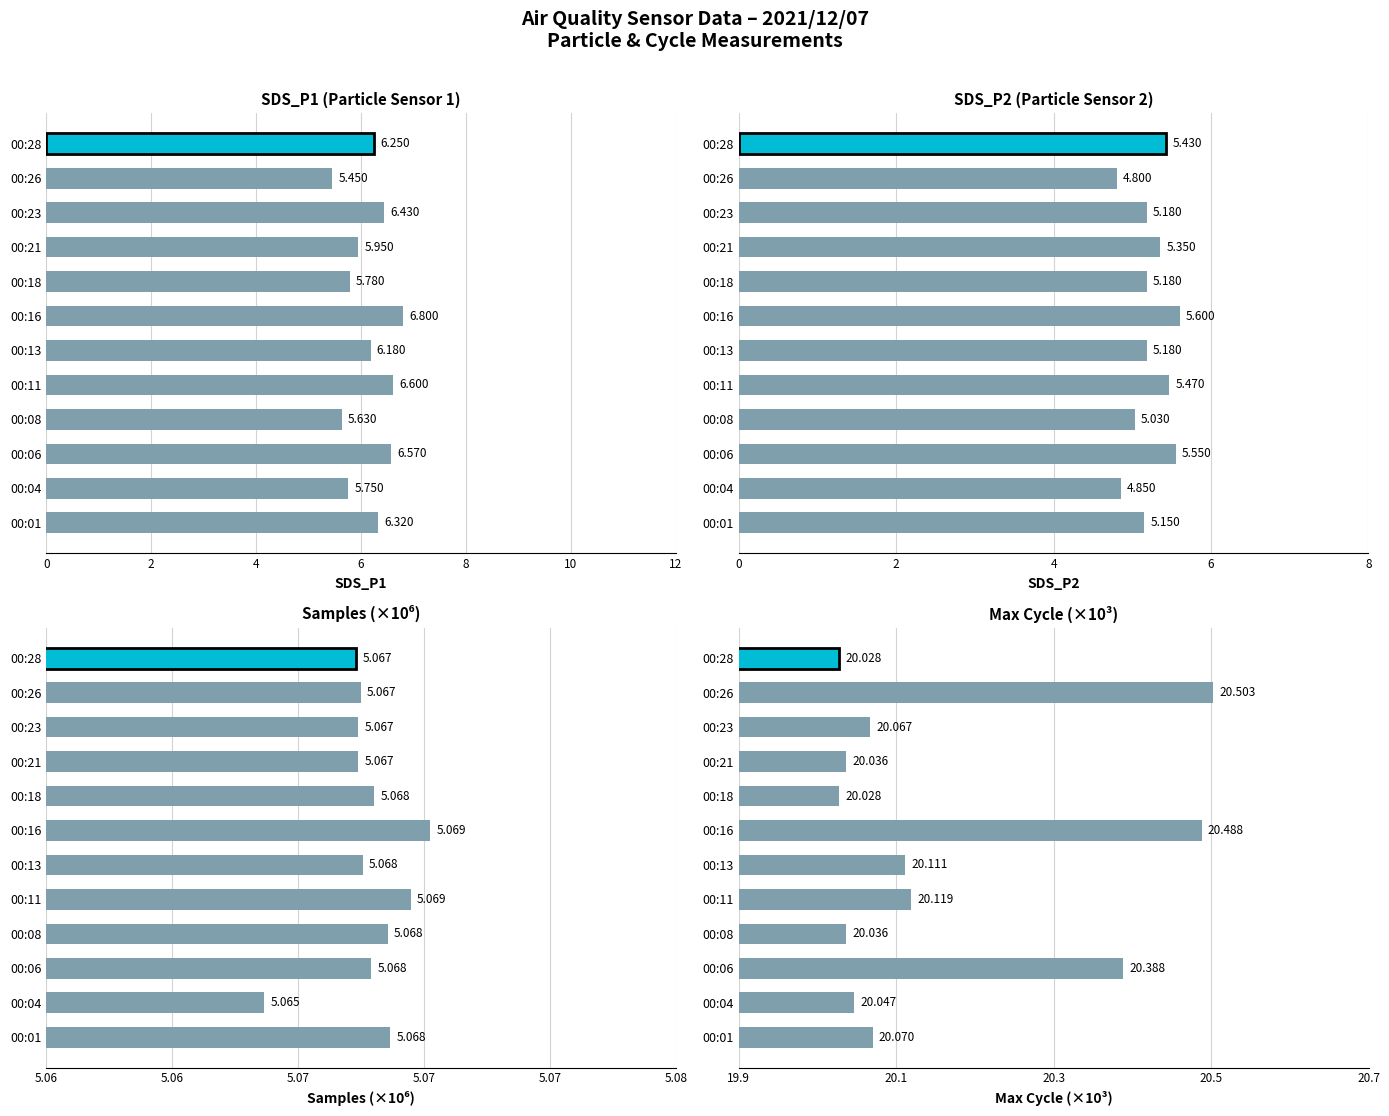

Which category has the lowest value across all series?

00:26